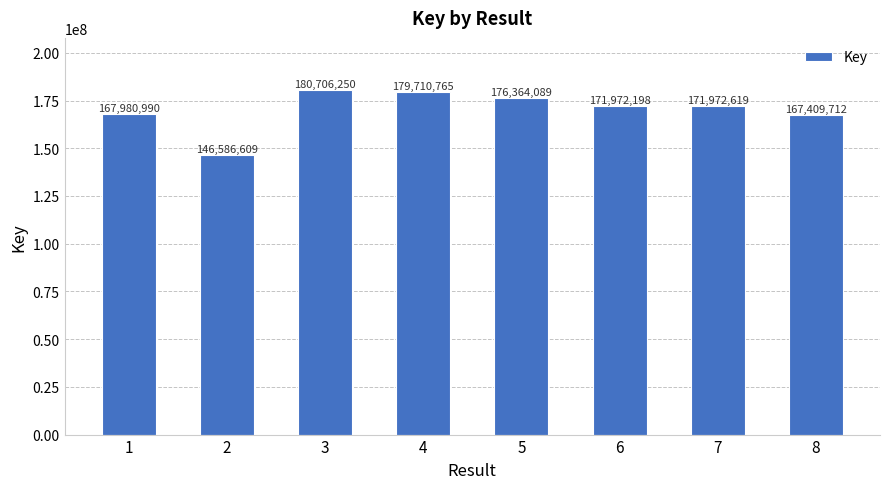

What is the change in value from 2 to 6?

+25385589